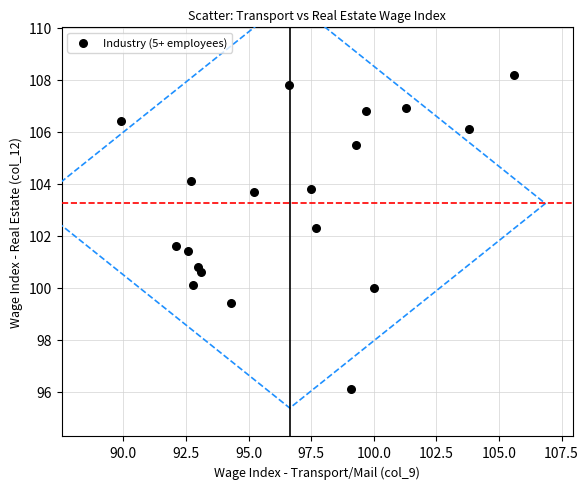

What is the range of Y values (max minus min)?

12.1